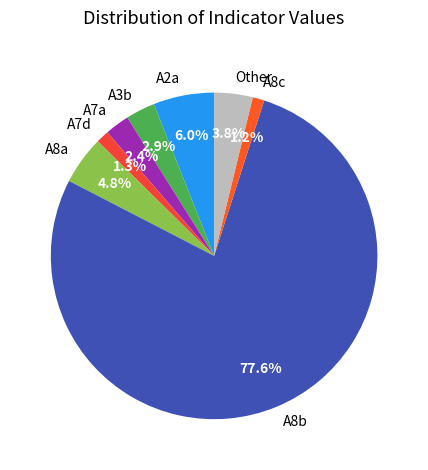

What is the largest slice in the pie chart?

A8b